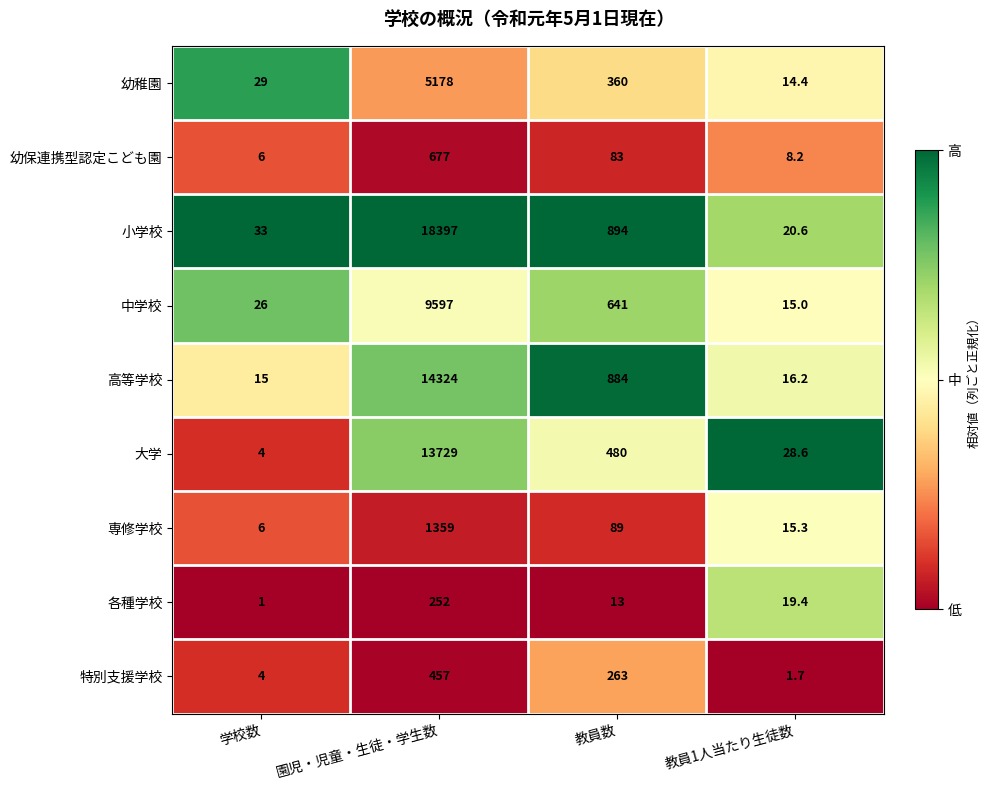

Which category has the highest value in the 大学 series?

園児・児童・生徒・学生数